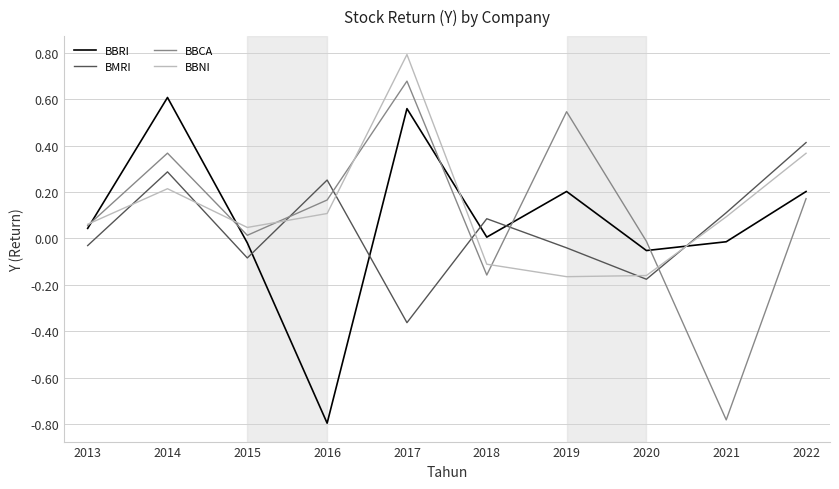

The BBNI series shows 0.1 at 2013. True or false?

True